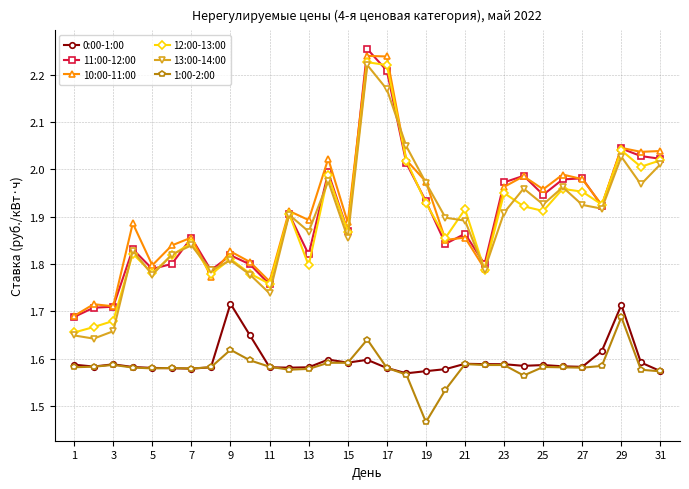

True or false: 1:00-2:00 and 13:00-14:00 intersect in this chart.

False